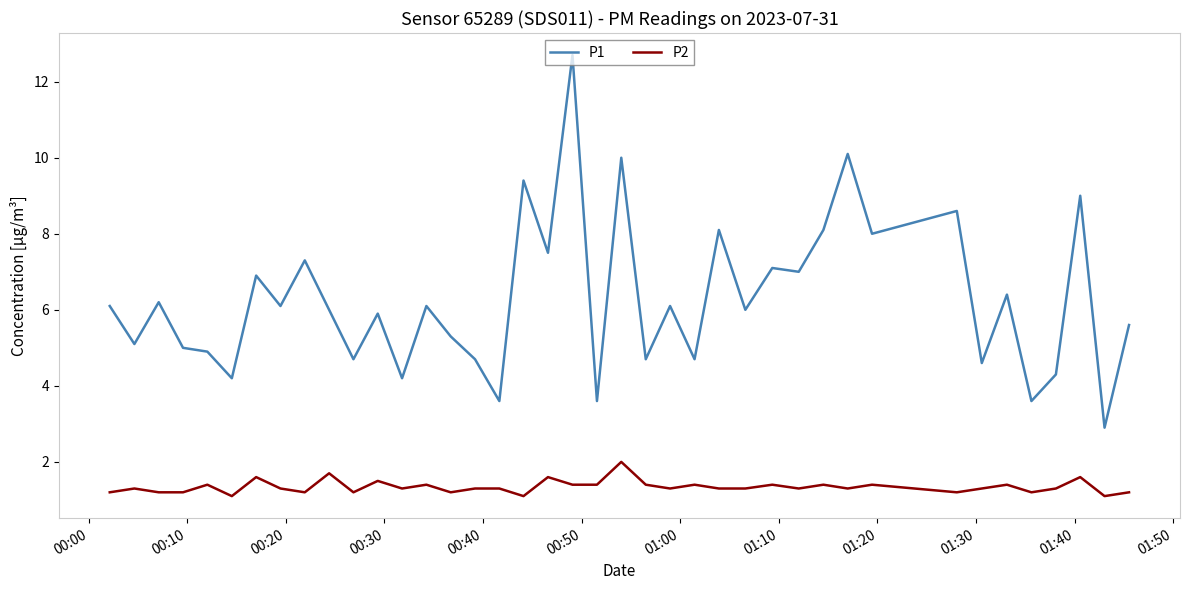

True or false: P1 and P2 intersect in this chart.

False